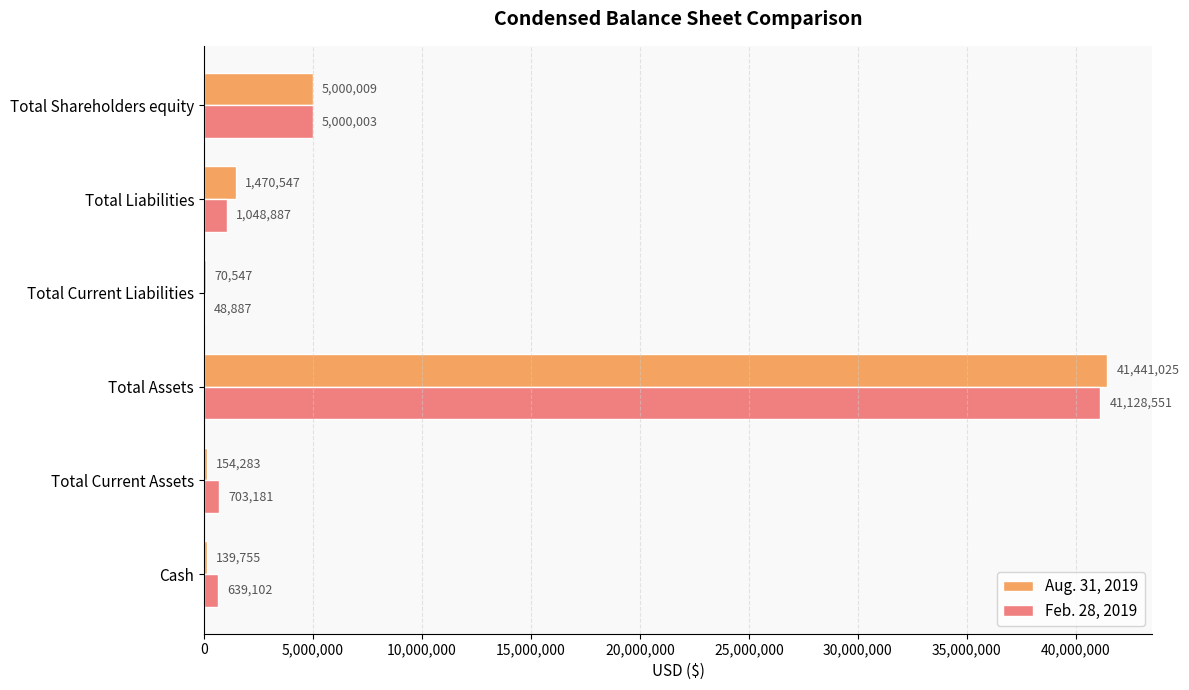

What are all the series names shown in the legend?

Aug. 31, 2019, Feb. 28, 2019